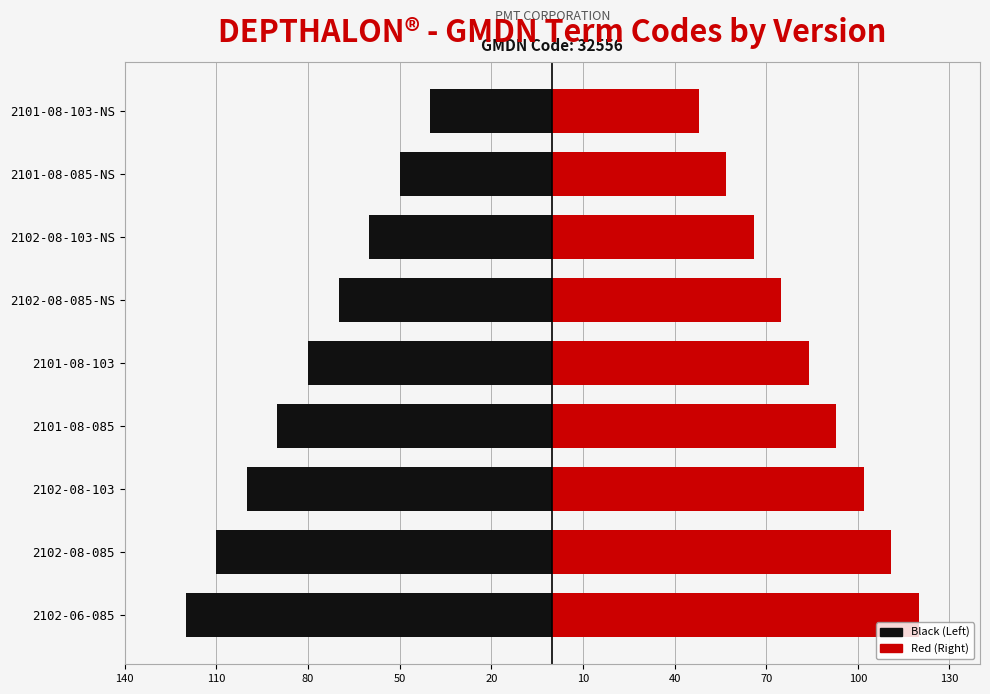

Between 2101-08-103-NS and 2101-08-085, which is larger?

2101-08-103-NS